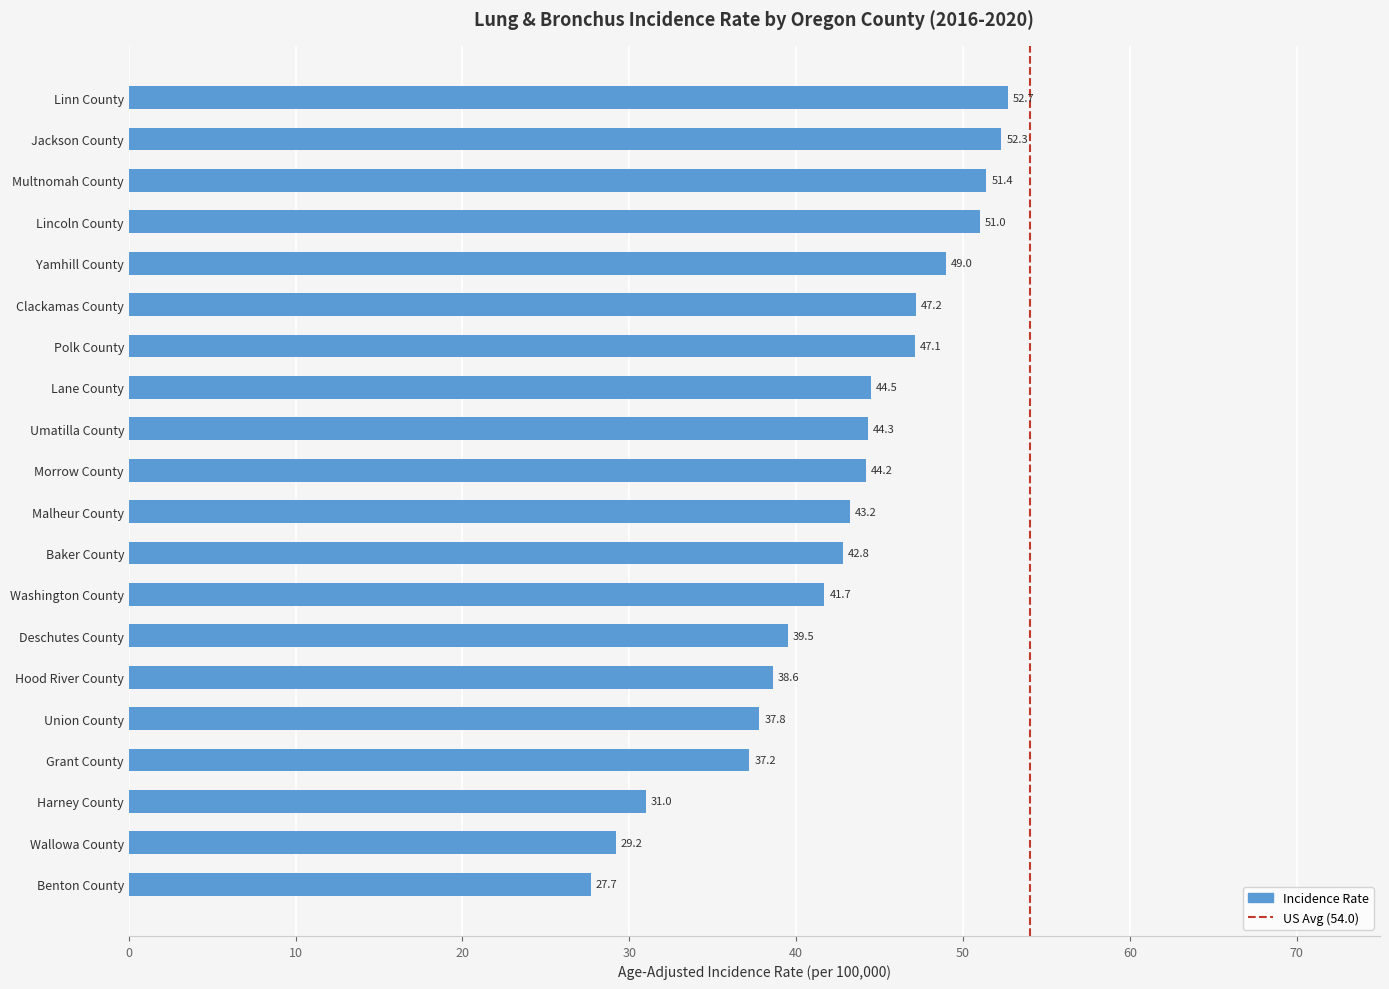

What is the smallest value displayed?

27.7